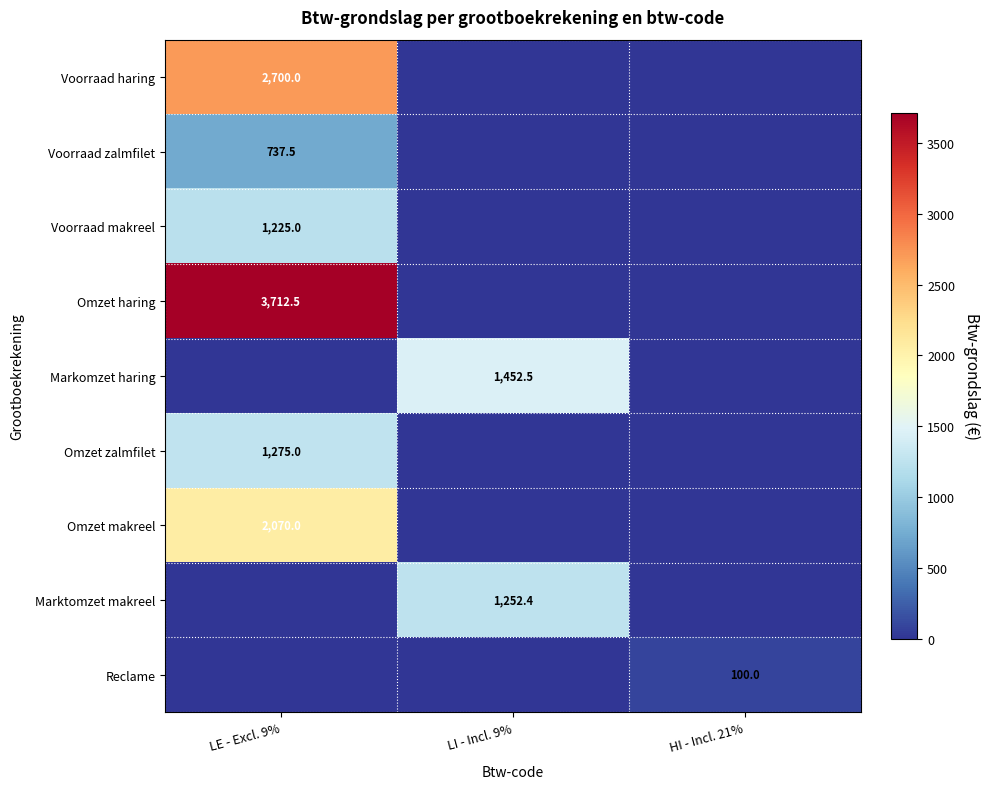

Is it true that Marktomzet makreel equals 1723.4 at LI - Incl. 9%?

False